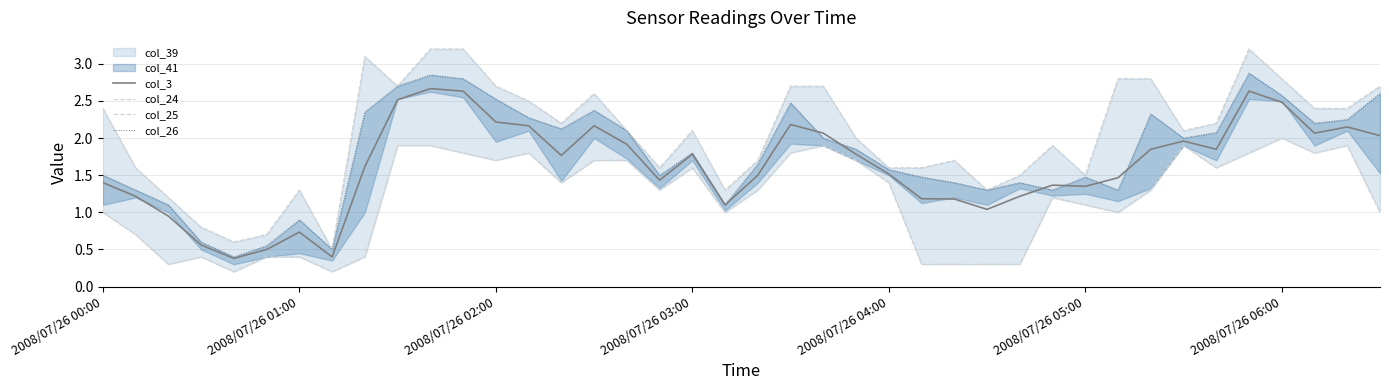

Reading left to right, extract all data points from this chart.

col_3: 1.4	1.2	0.9	0.6	0.4	0.5	0.7	0.4	1.6	2.5	2.7	2.6	2.2	2.2	1.8	2.2	1.9	1.4	1.8	1.1	1.5	2.2	2.1	1.8	1.5	1.2	1.2	1.0	1.2	1.4	1.3	1.5	1.9	2.0	1.8	2.6	2.5	2.1	2.1	2.0
col_24: 2.4	1.6	1.2	0.8	0.6	0.7	1.3	0.5	3.1	2.7	3.2	3.2	2.7	2.5	2.2	2.6	2.1	1.6	2.1	1.3	1.7	2.7	2.7	2.0	1.6	1.6	1.7	1.3	1.5	1.9	1.5	2.8	2.8	2.1	2.2	3.2	2.8	2.4	2.4	2.7
col_25: 1.0	0.7	0.3	0.4	0.2	0.4	0.4	0.2	0.4	1.9	1.9	1.8	1.7	1.8	1.4	1.7	1.7	1.3	1.6	1.0	1.3	1.8	1.9	1.7	1.4	0.3	0.3	0.3	0.3	1.2	1.1	1.0	1.3	1.9	1.6	1.8	2.0	1.8	1.9	1.0
col_26: 1.5	1.3	1.1	0.6	0.4	0.6	0.9	0.5	2.4	2.7	2.9	2.8	2.5	2.3	2.1	2.4	2.1	1.5	1.8	1.1	1.6	2.5	2.0	1.8	1.6	1.5	1.4	1.3	1.4	1.3	1.5	1.3	2.3	2.0	2.1	2.9	2.6	2.2	2.2	2.6